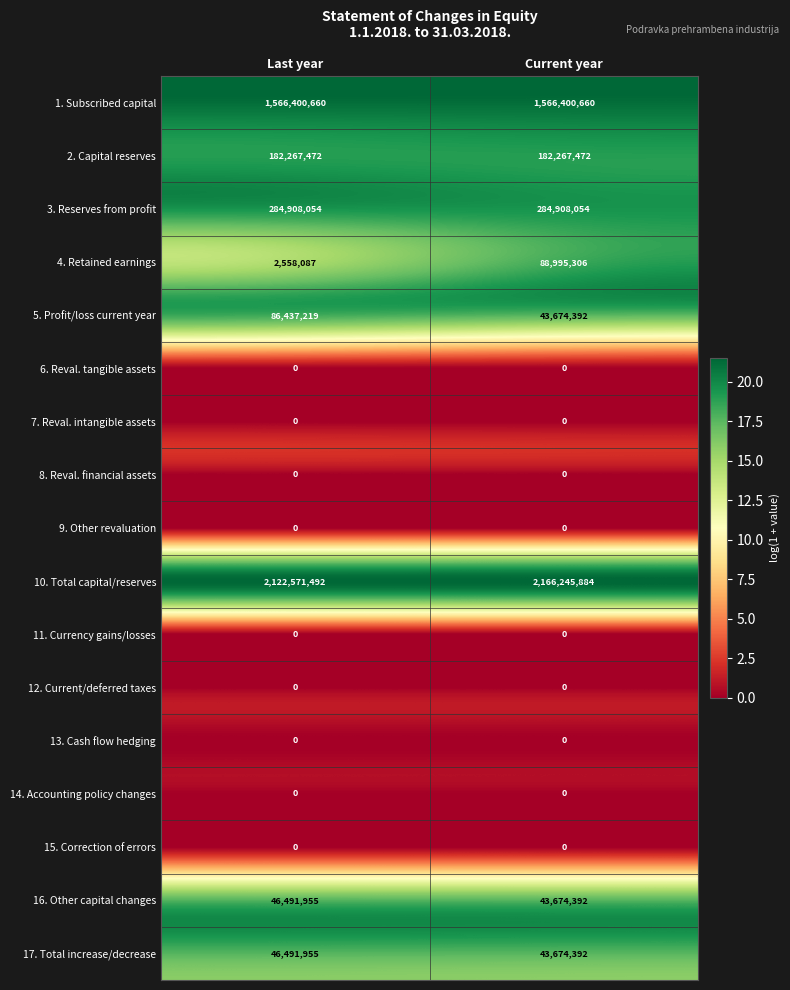

How many categories are shown in the chart?

2